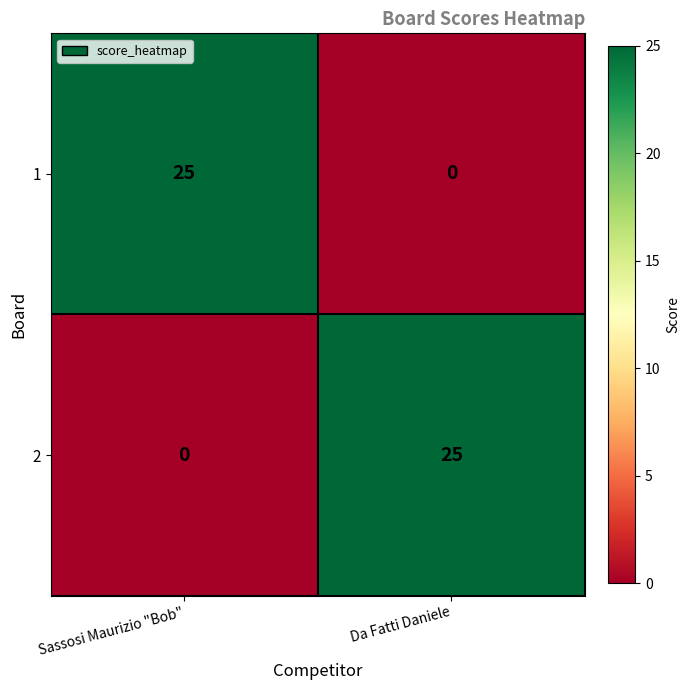

What is the difference between the highest and lowest values at Da Fatti Daniele?

25